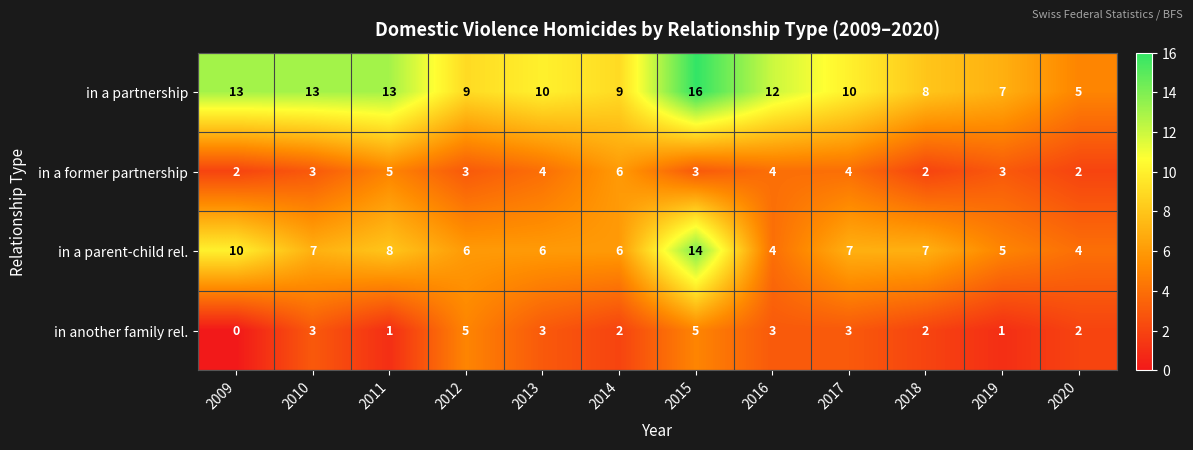

What is the difference between the second highest and minimum values in the in a parent-child rel. series?

6